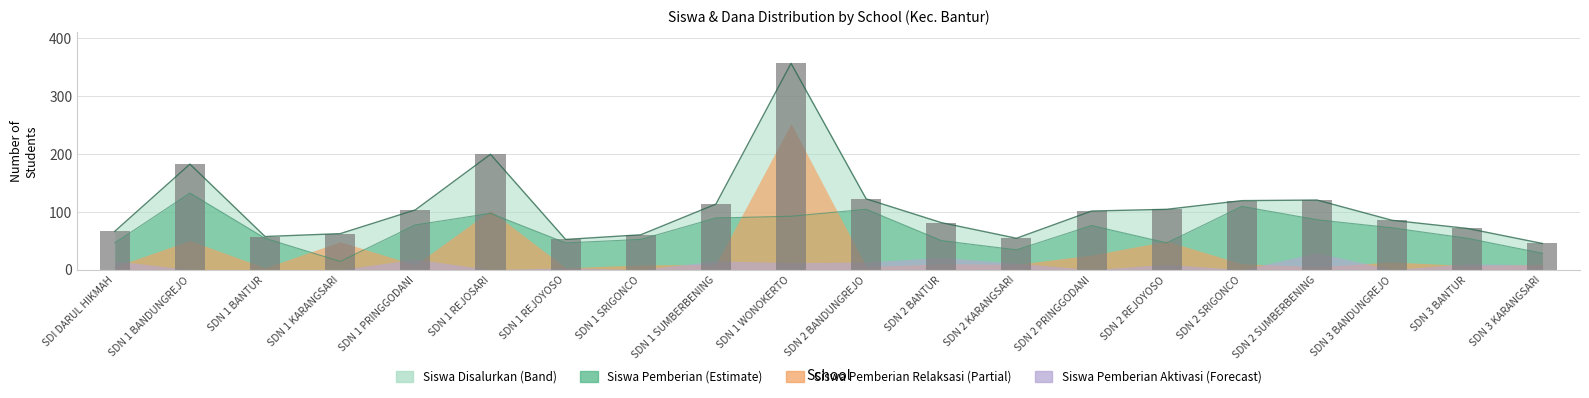

What is the label of the 12th bar from the left?

SDN 2 BANTUR